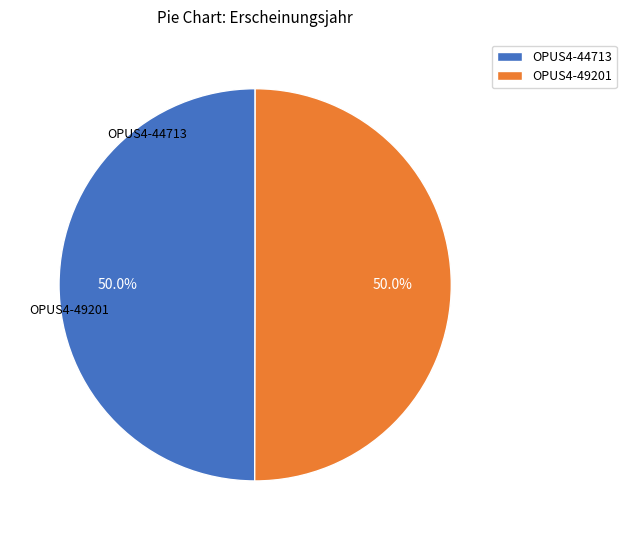

Approximately how many times larger is the value at OPUS4-49201 compared to OPUS4-44713?

1.0